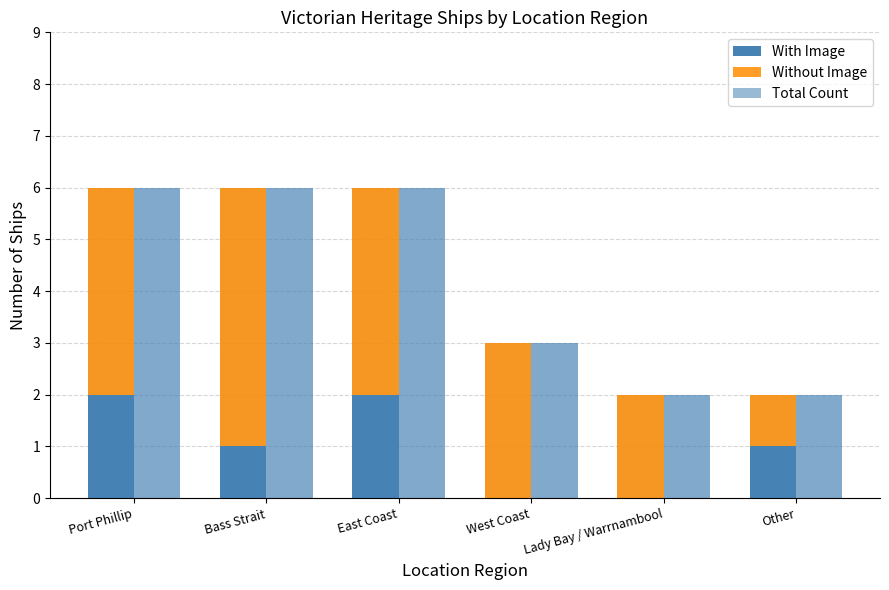

What is the label of the 3rd bar from the right?

West Coast